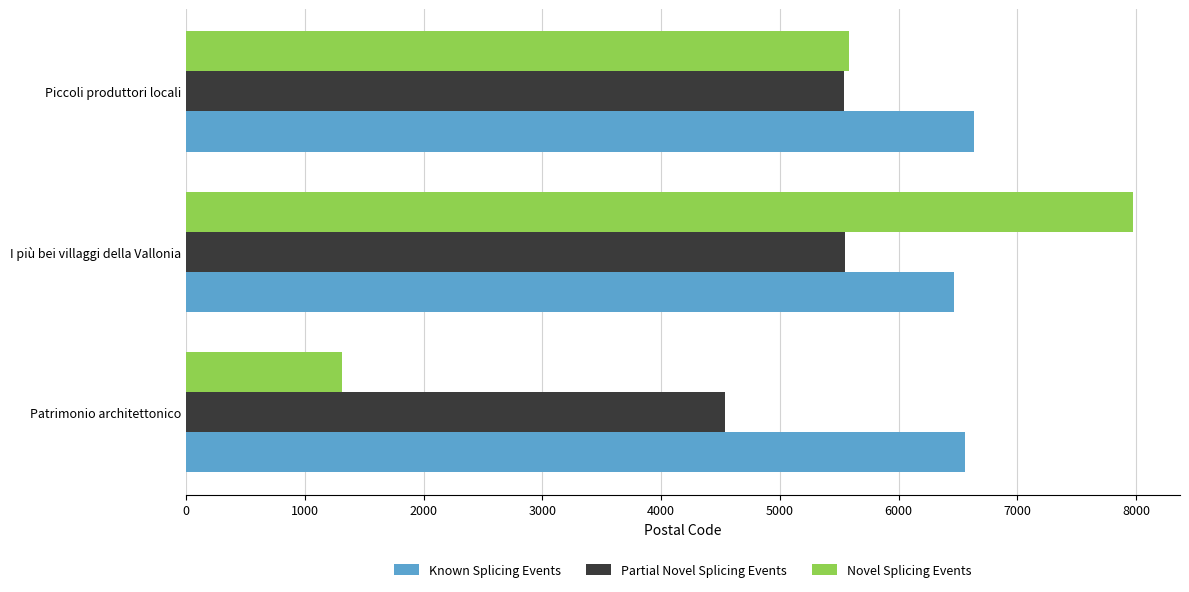

List the series in order of their overall mean, lowest first.

Novel Splicing Events, Partial Novel Splicing Events, Known Splicing Events